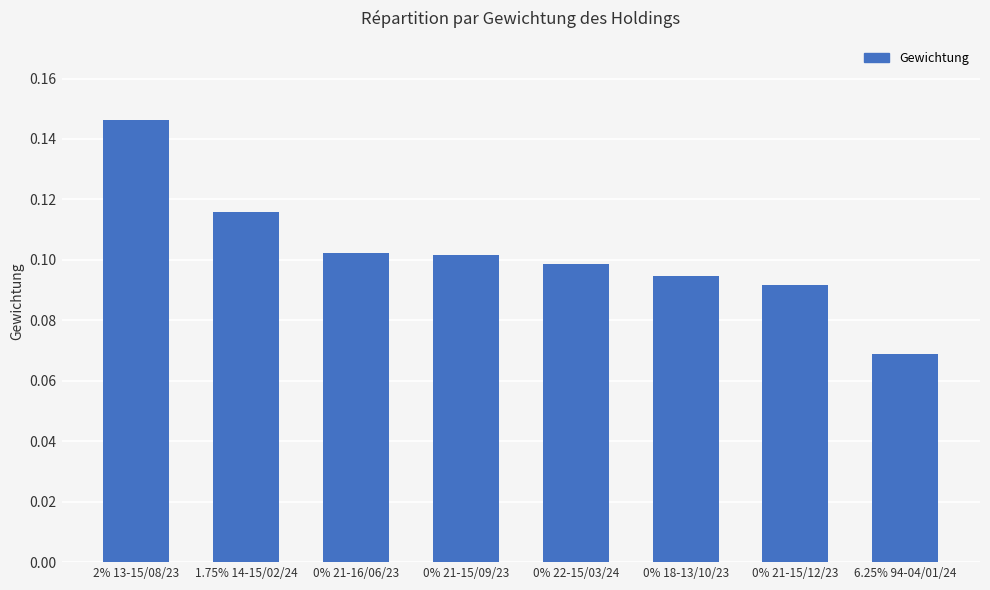

At which category does the chart reach its minimum across all series?

6.25% 94-04/01/24